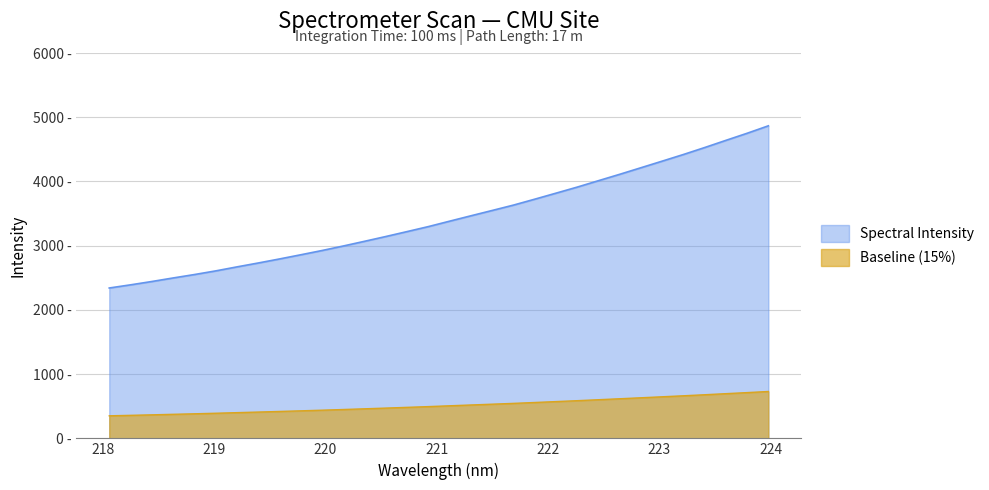

Does the chart display data point markers on the line(s)?

No